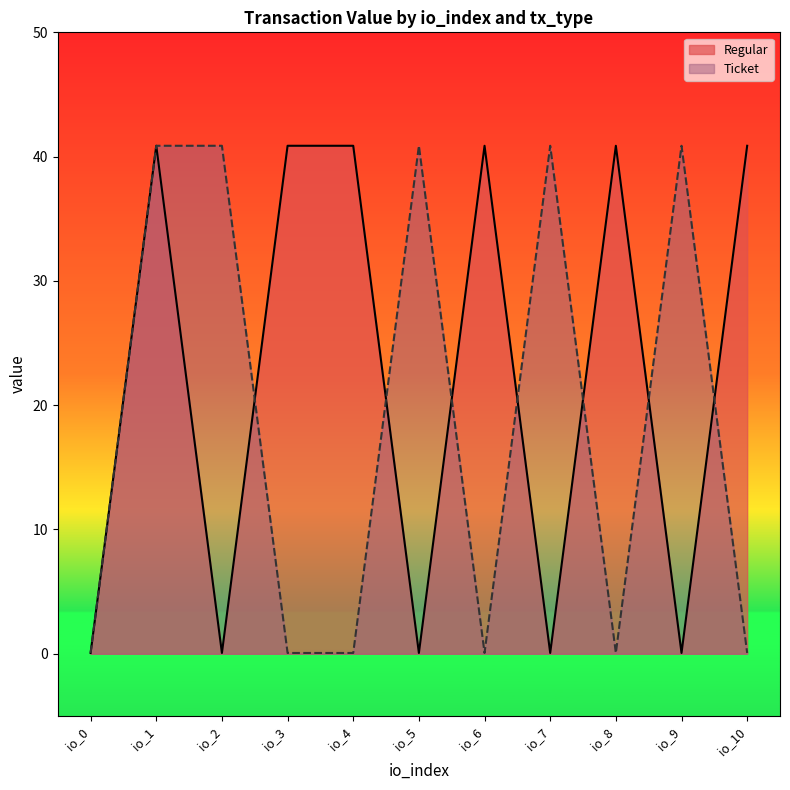

What is the highest value of the Ticket series?

40.9